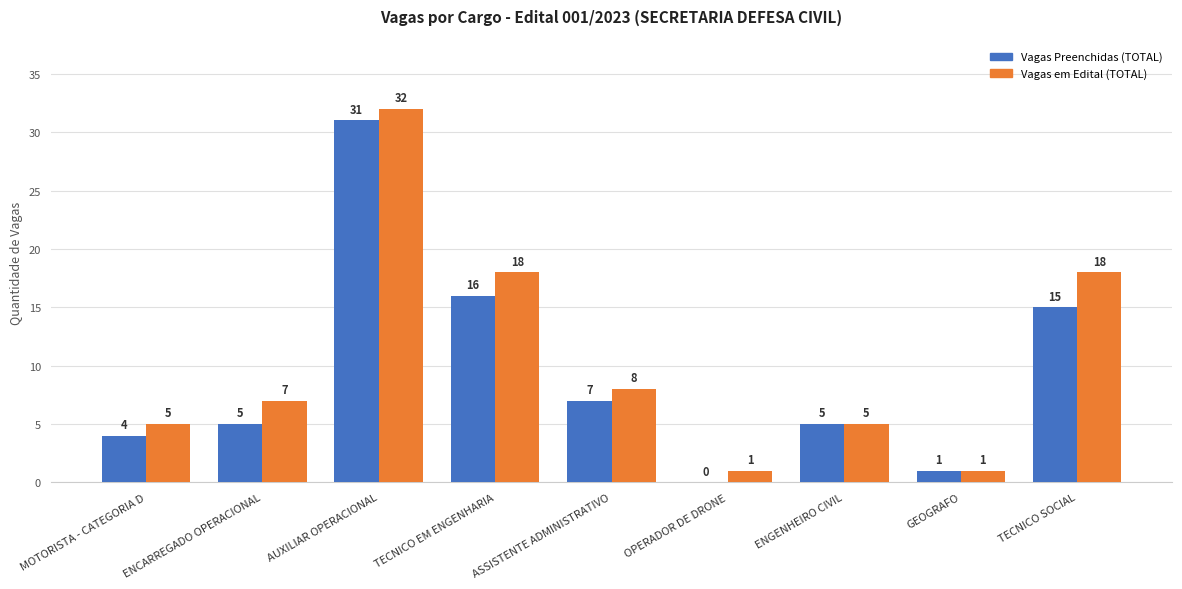

Between ENGENHEIRO CIVIL and TECNICO SOCIAL, which series saw the biggest shift?

Vagas em Edital (TOTAL)